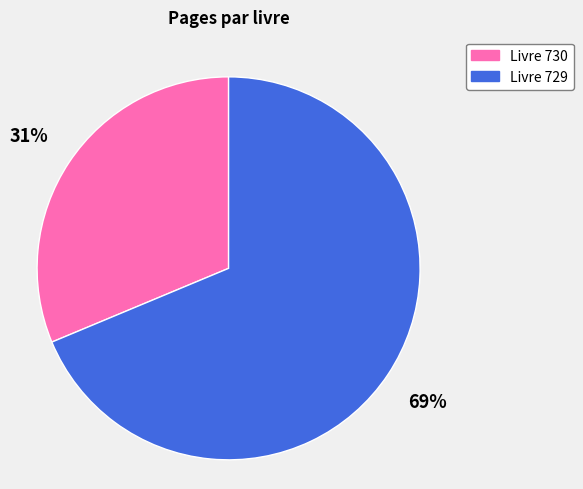

Is there a majority slice in this chart?

Yes